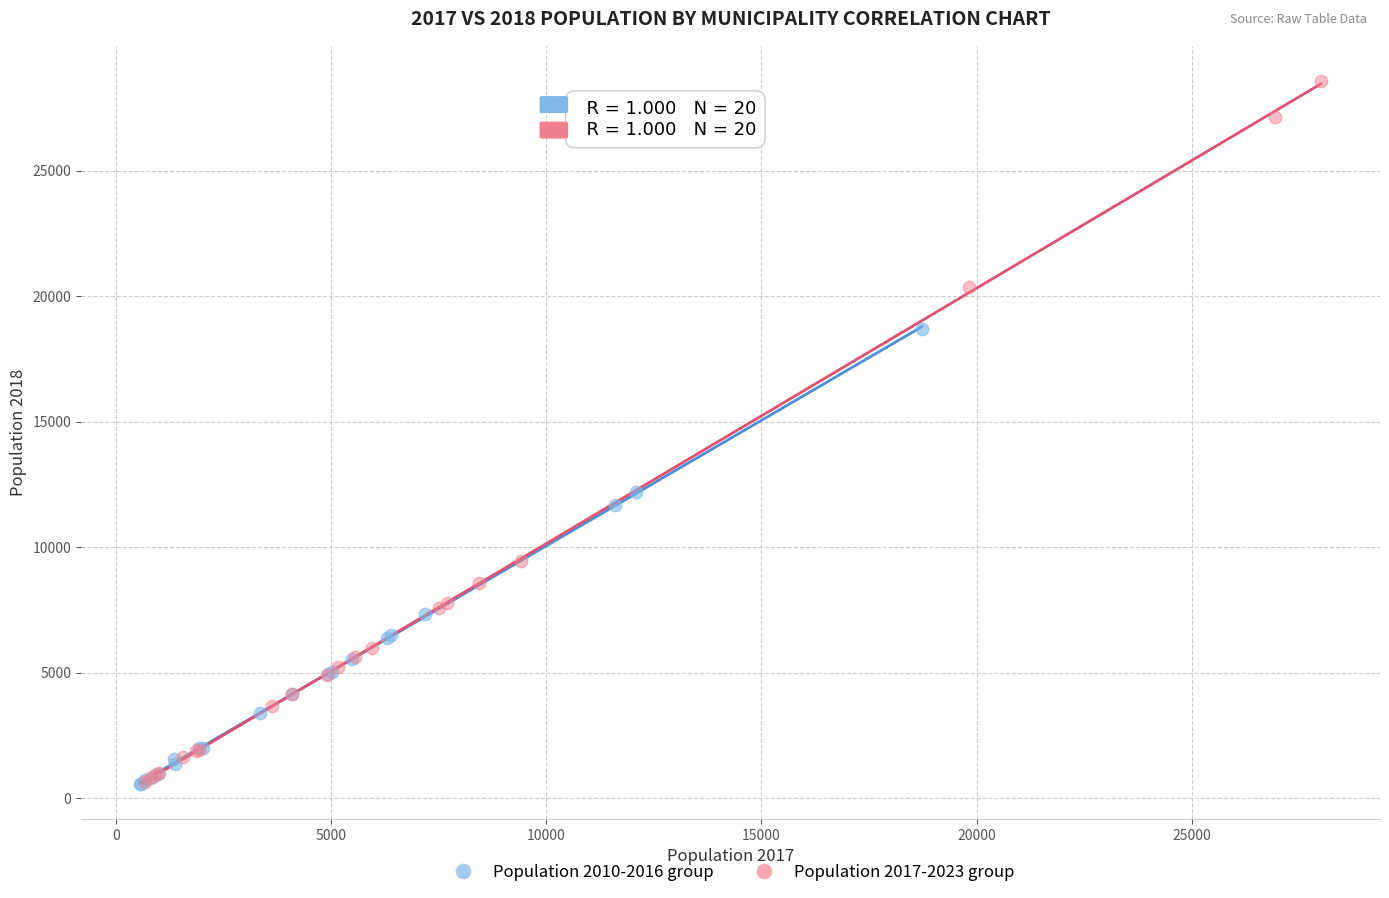

Which series contains the highest Y value?

Population 2017-2023 group